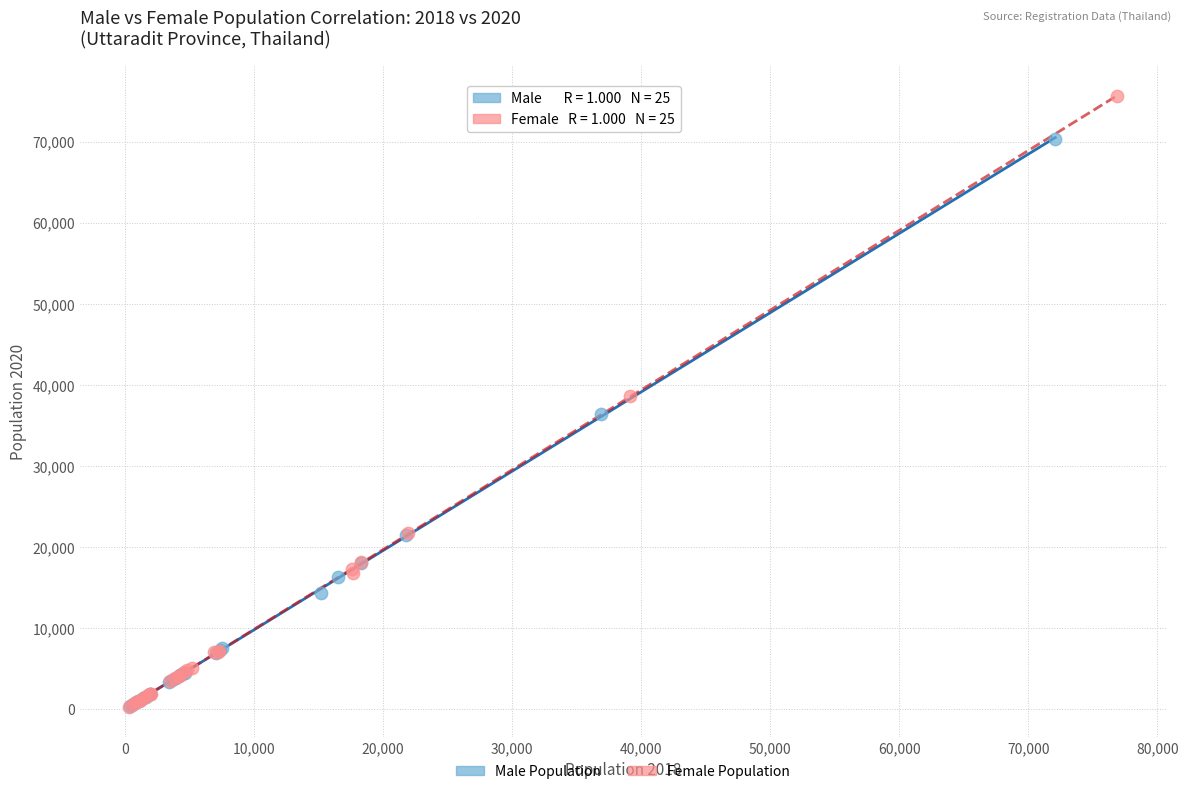

Which series has the largest Y range (max minus min)?

Female Population